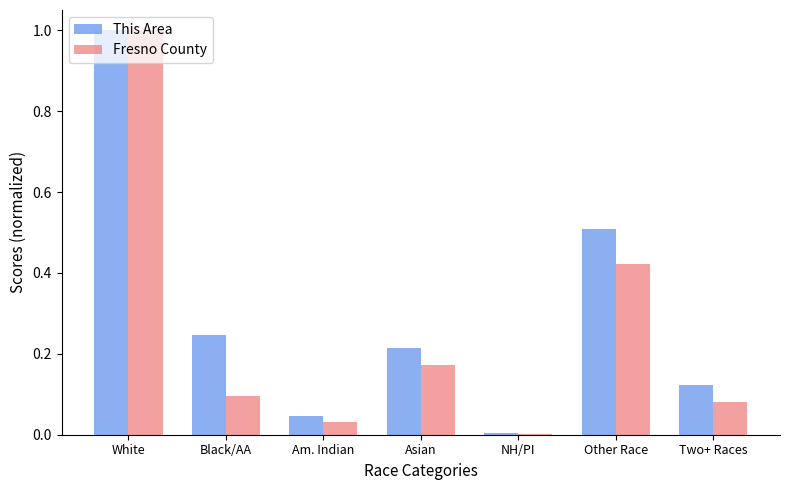

The value of Fresno County at Am. Indian is 0.0. True or false?

True